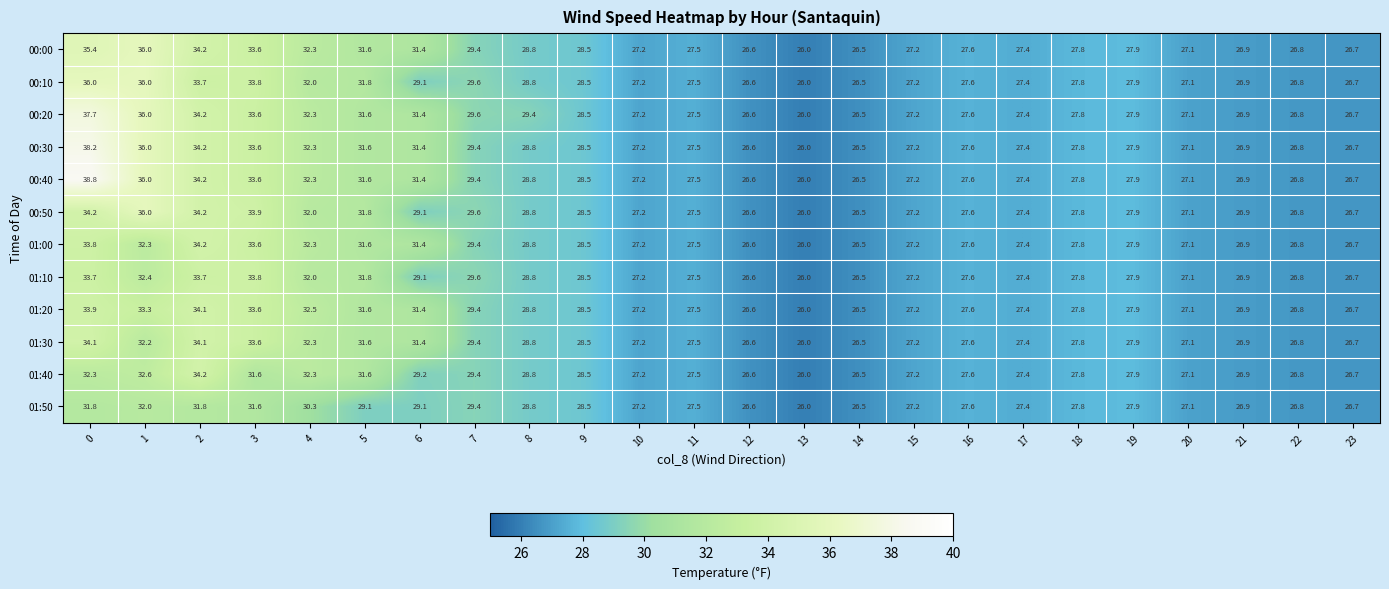

Which series has the largest total across all categories?

00:40